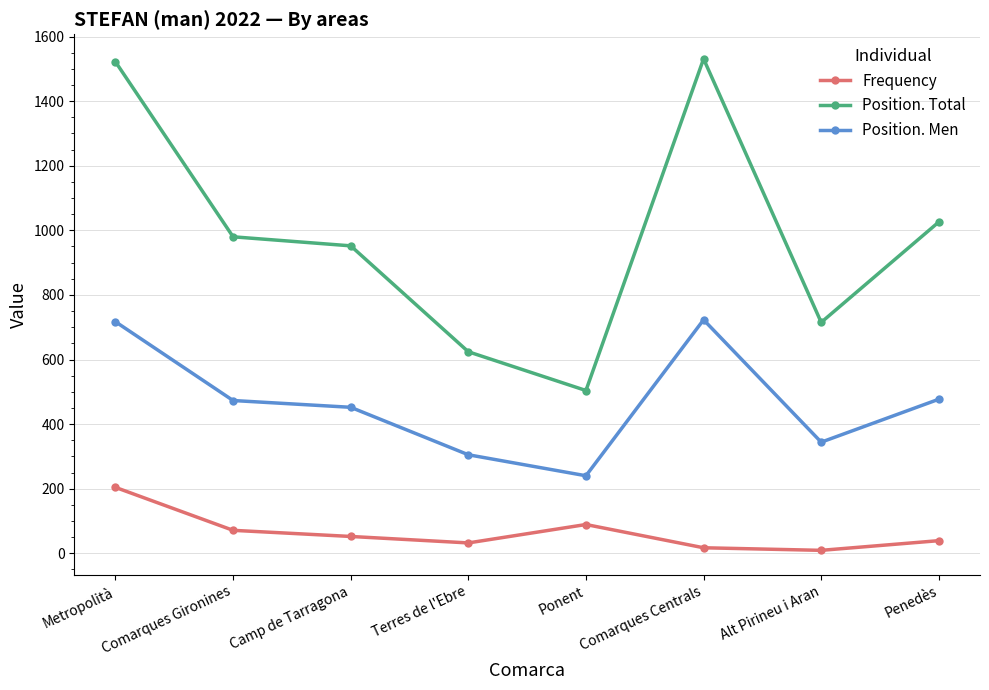

Rank the series by their average value, from highest to lowest.

Position. Total, Position. Men, Frequency